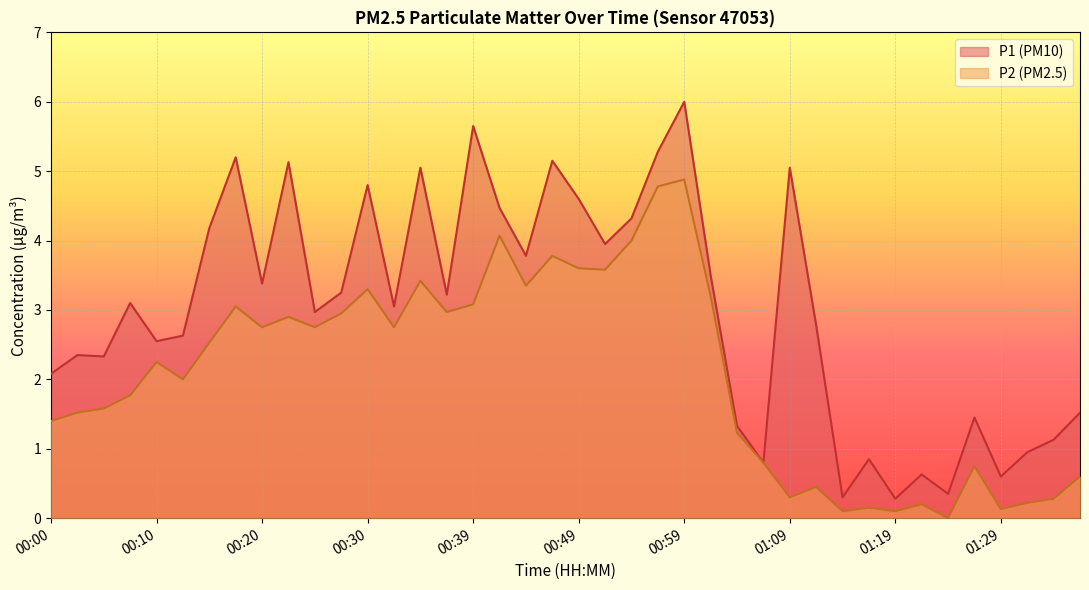

At which label is P2 closest to 2?

00:13